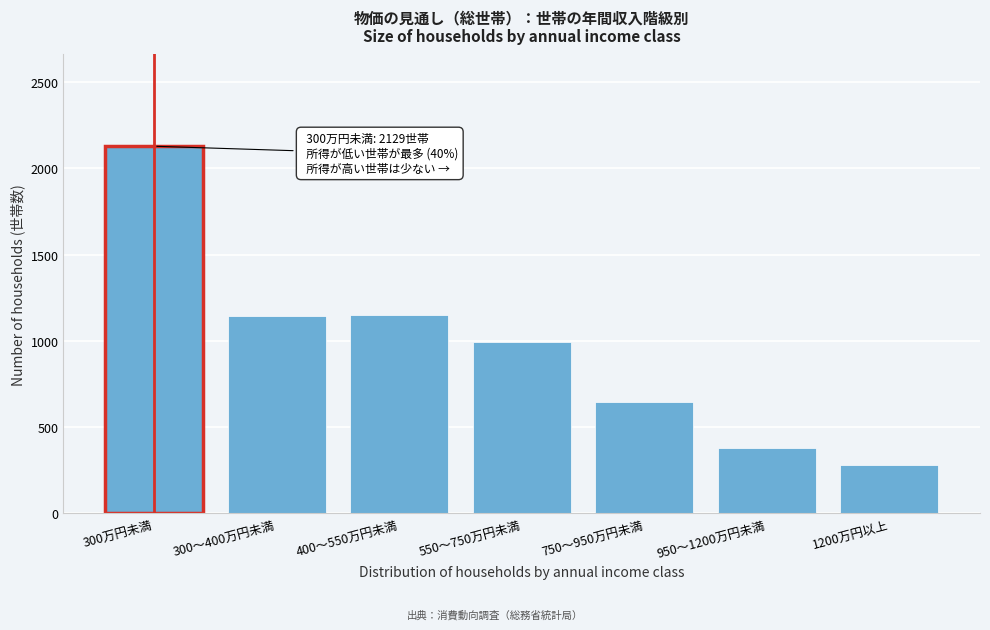

What is the average value?

960